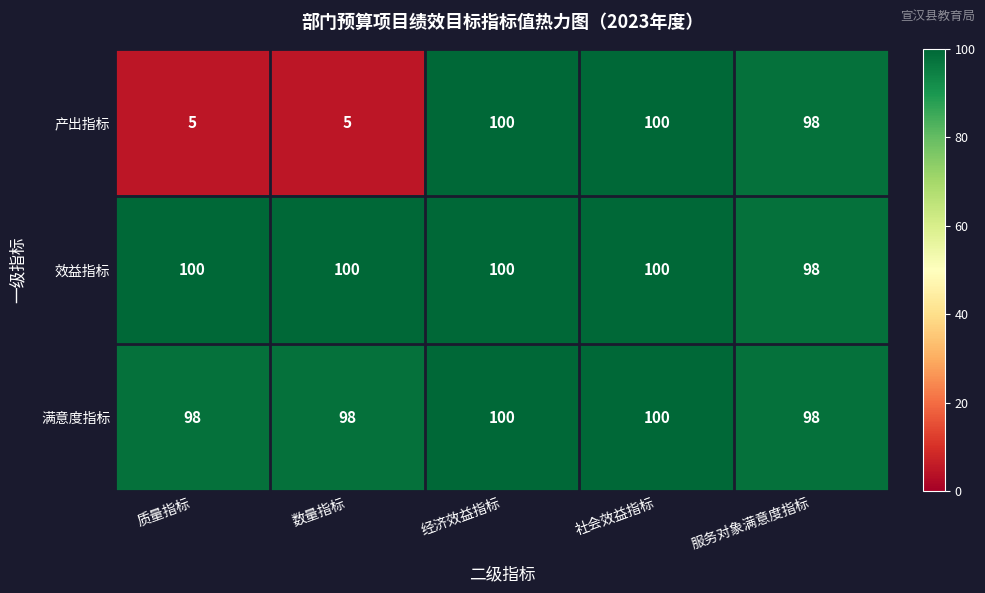

The 效益指标 series shows 138 at 社会效益指标. True or false?

False